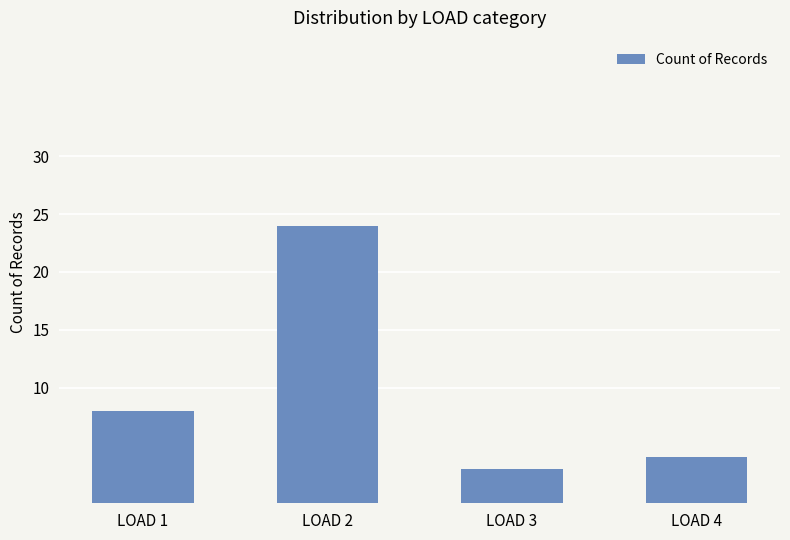

At which label is the value closest to 13?

LOAD 1